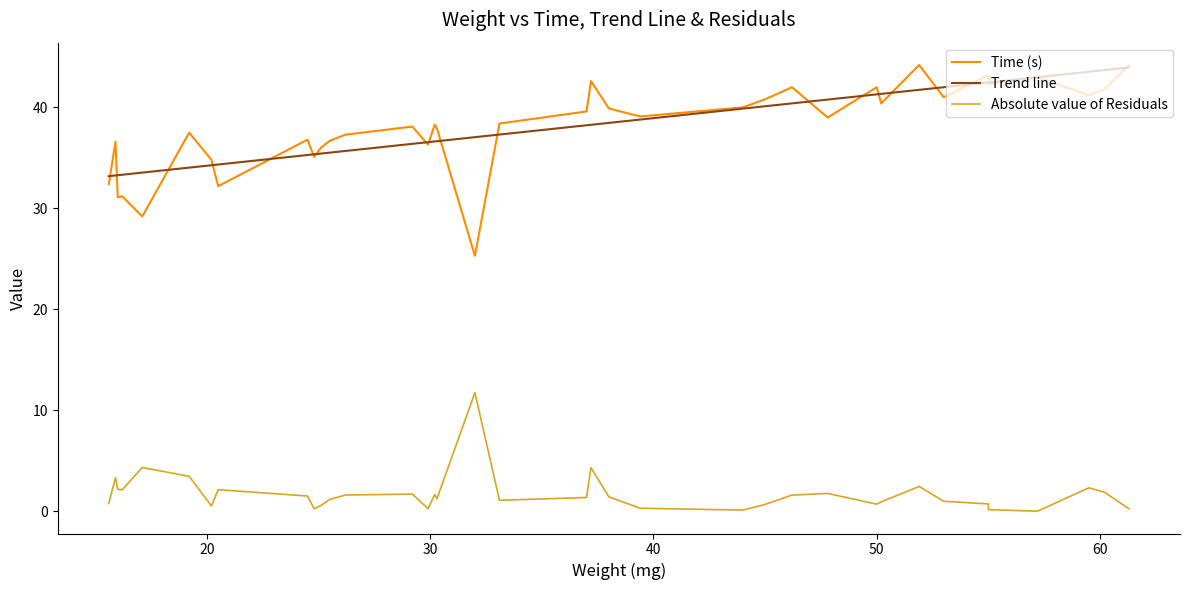

True or false: Time (s) and Absolute value of Residuals cross at least once.

False